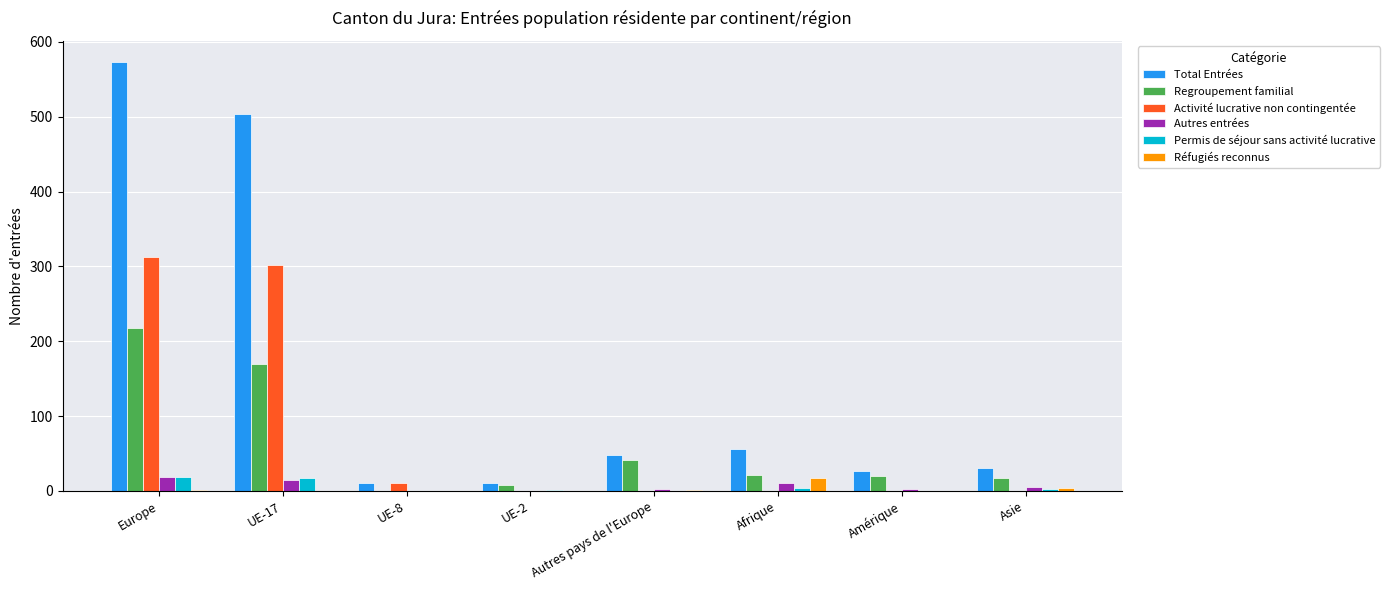

What is the spread (max minus min) of values at UE-2?

10